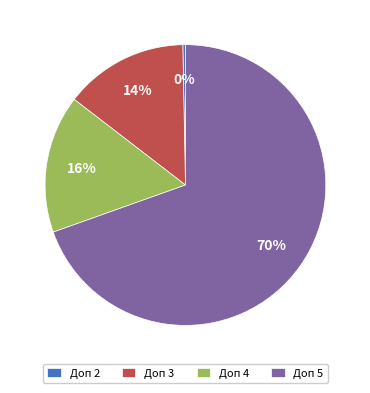

To the nearest percent, what is the combined percentage of Доп 5 and Доп 3?

84%